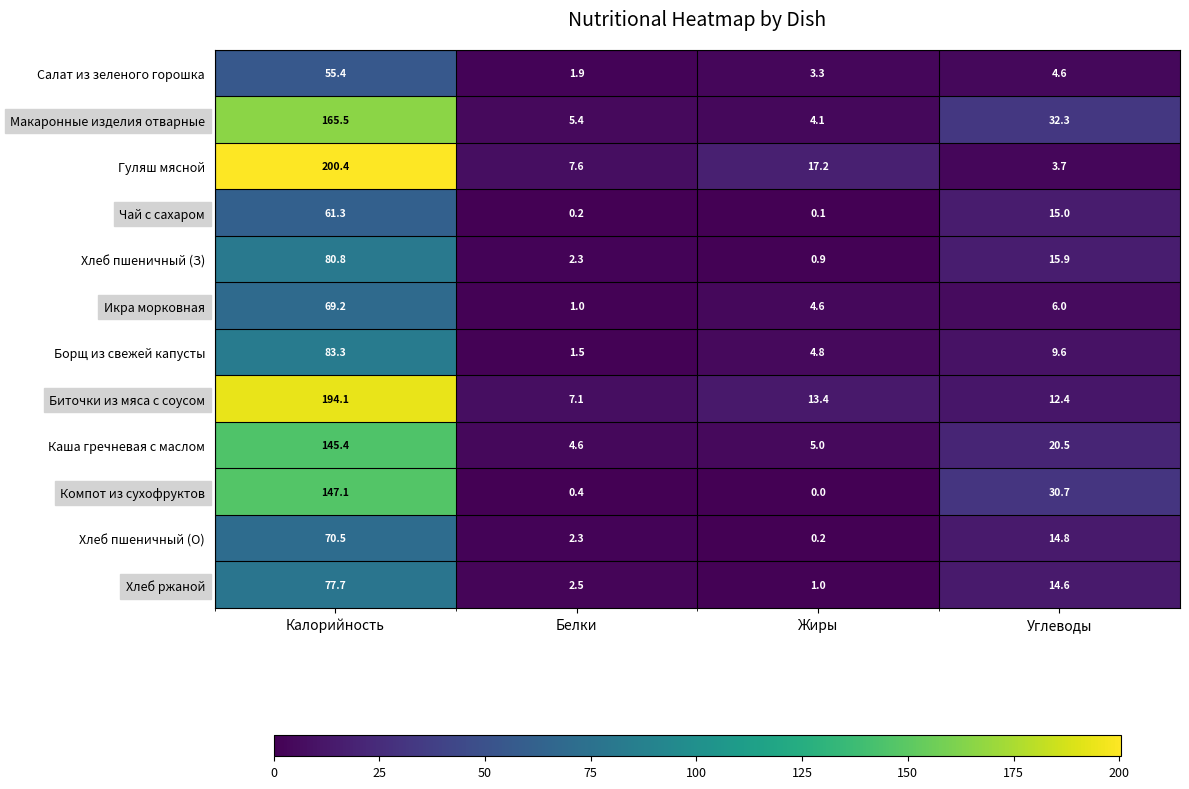

At which label is Чай с сахаром closest to 30?

Углеводы